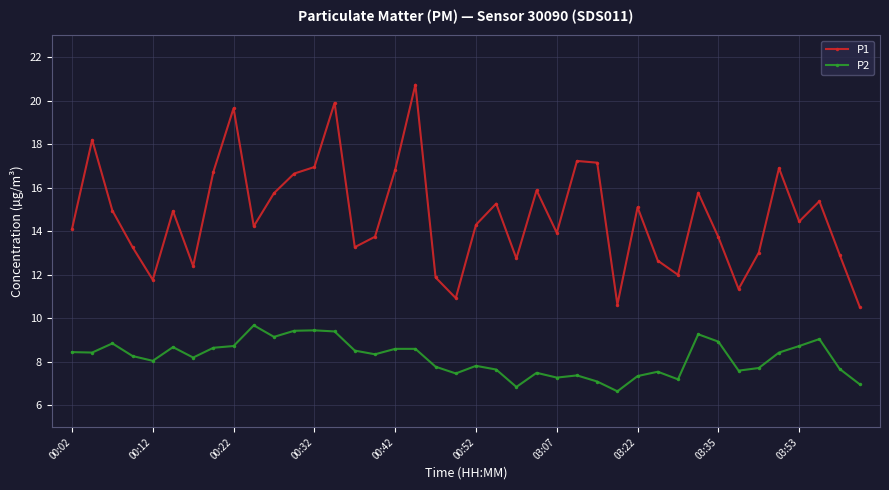

True or false: P2 and P1 cross at least once.

False